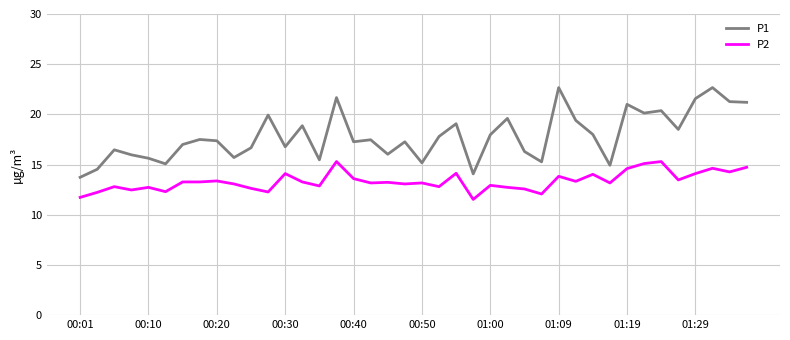

What is the maximum value shown in the chart?

22.7